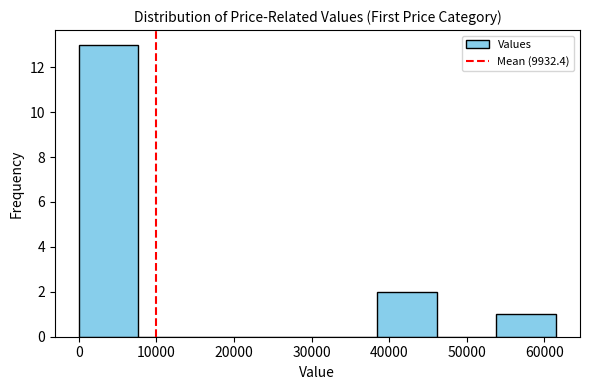

Reading left to right, list every bar in this chart as the range it spans on the x-axis followed by its height. Neither the bar edges nor the heights are printed on the chart, so give them approximately, as read against the axes.

0 to 8000: 13
8000 to 15000: 0
15000 to 23000: 0
23000 to 31000: 0
31000 to 38000: 0
38000 to 46000: 2
46000 to 54000: 0
54000 to 62000: 1